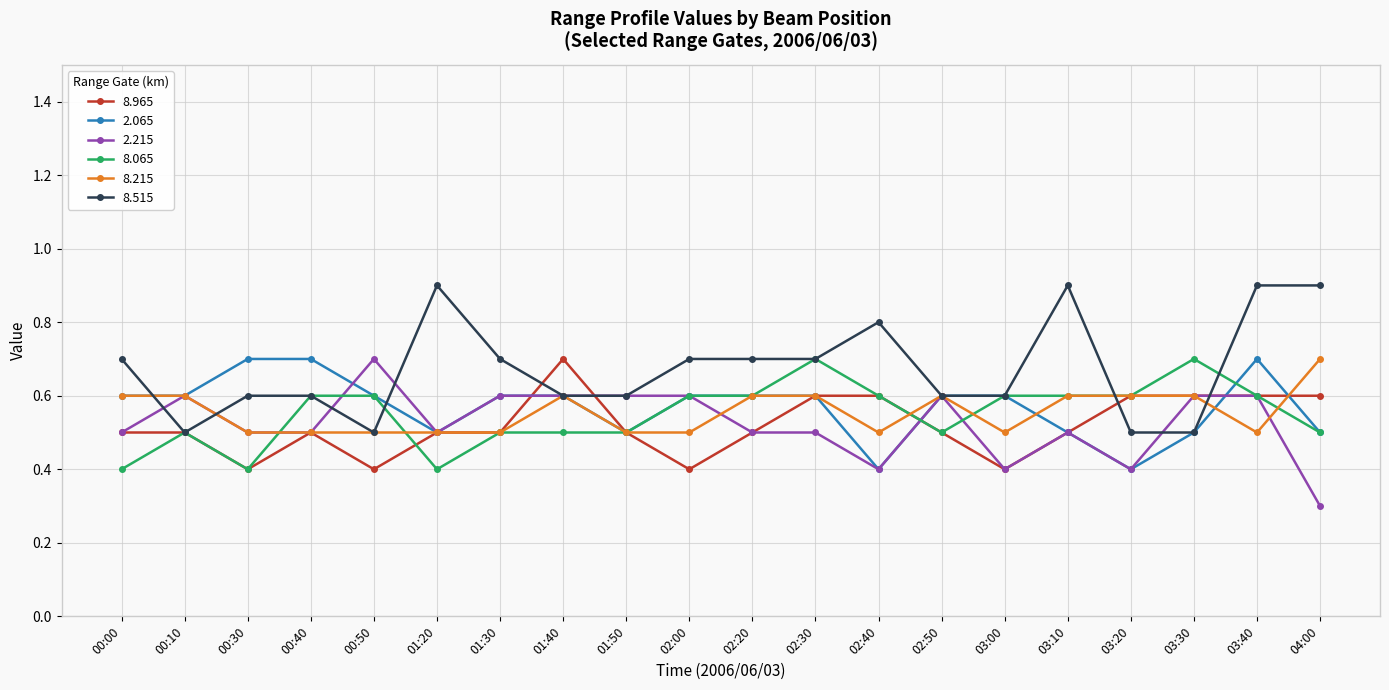

What is the label of the 2nd point from the right?

03:40